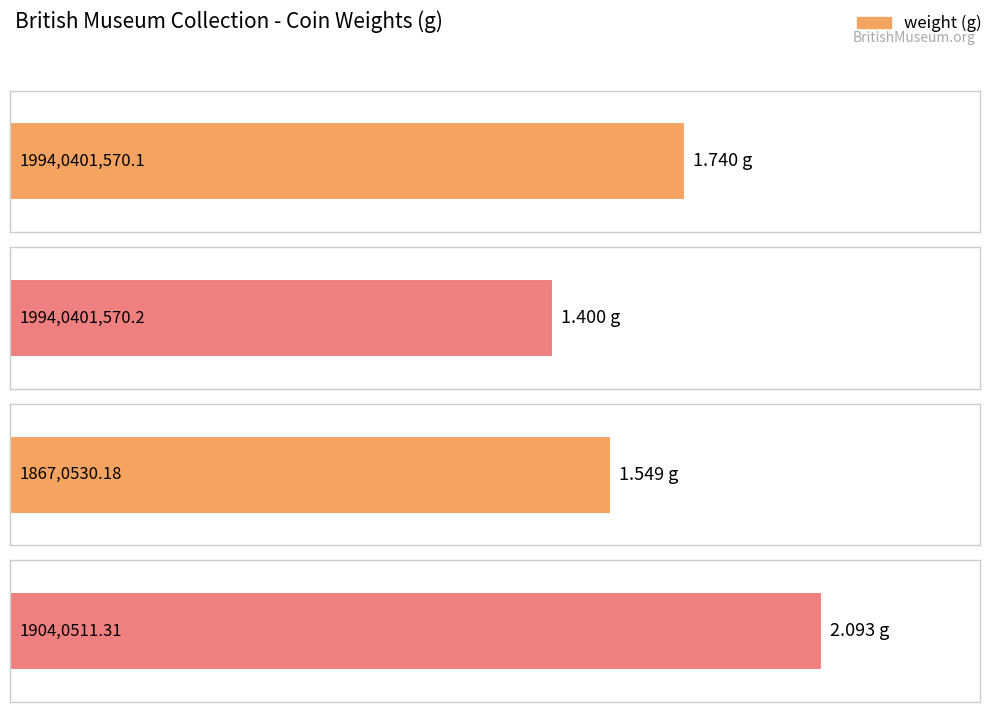

What is the label of the 3rd bar from the right?

1994,0401,570.2